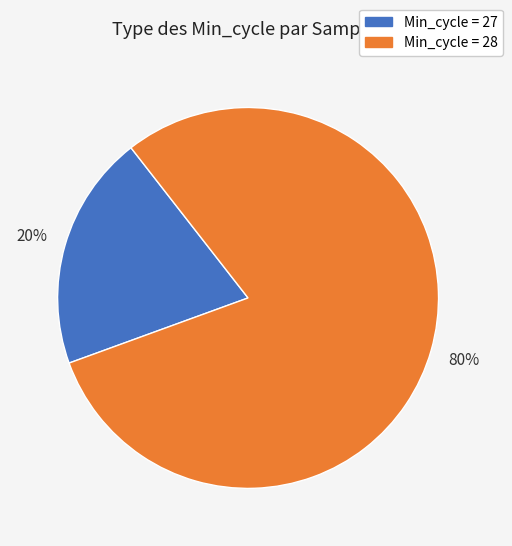

Is there a majority slice in this chart?

Yes